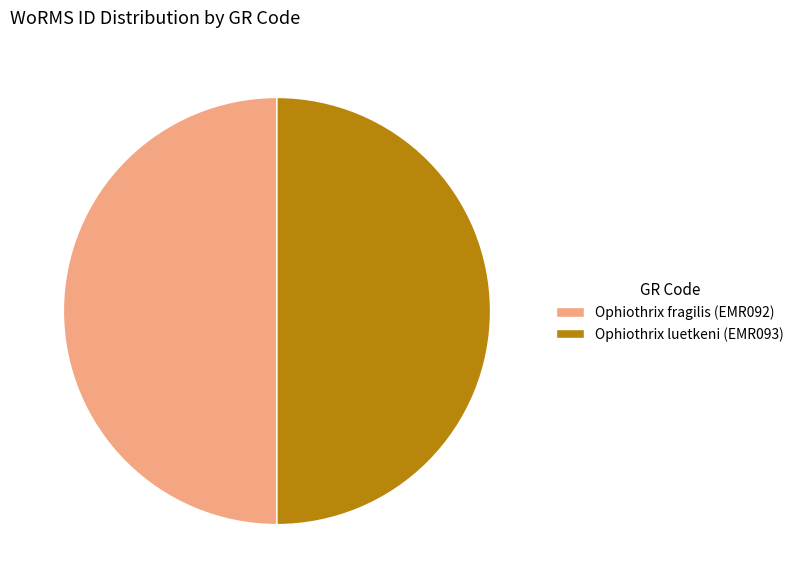

The Ophiothrix fragilis (EMR092) slice represents 50% of the pie. True or false?

True